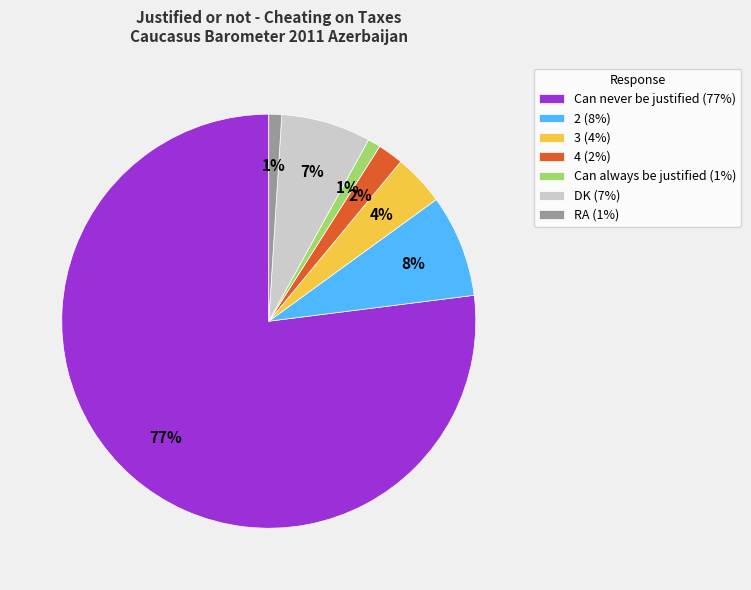

Is the sum of 3 and Can always be justified greater than half?

No